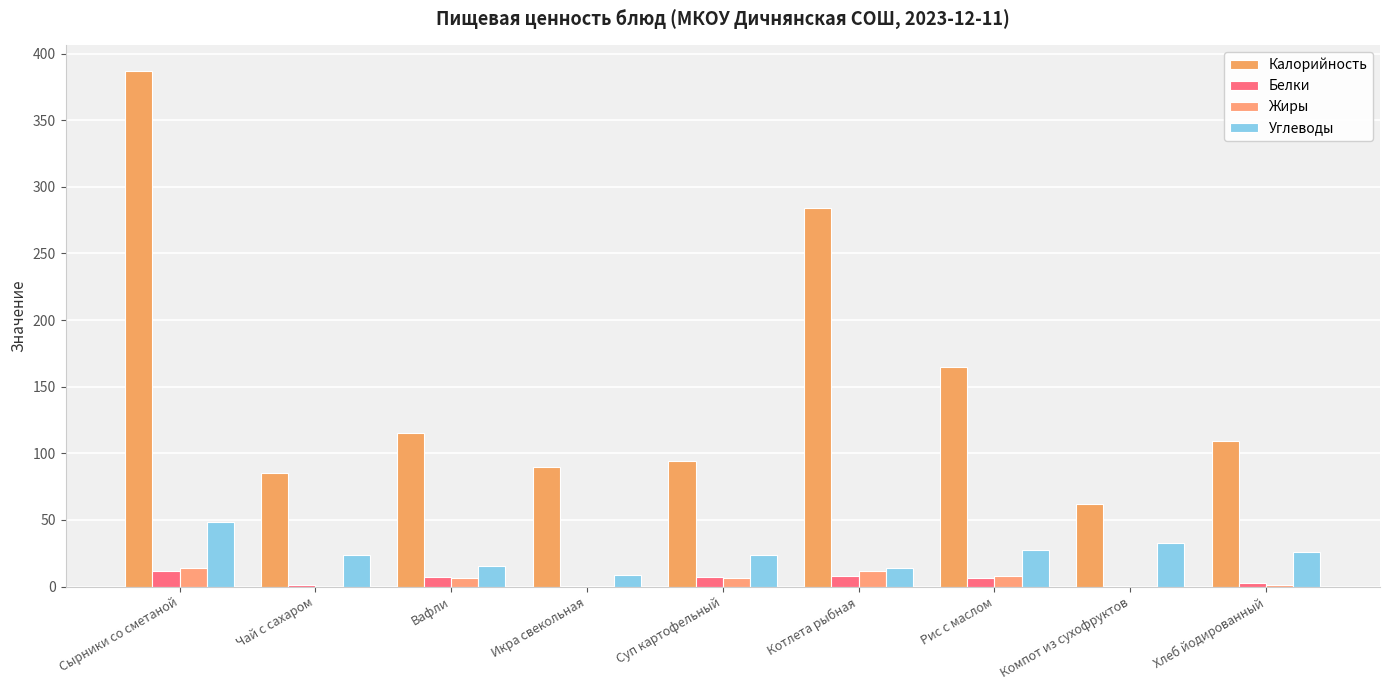

Reading left to right, extract all data points from this chart.

Калорийность: Сырники со сметаной=386.8	Чай с сахаром=85.3	Вафли=115.4	Икра свекольная=90.0	Суп картофельный=94.5	Котлета рыбная=284.0	Рис с маслом=165.0	Компот из сухофруктов=62.0	Хлеб йодированный=109.5
Белки: Сырники со сметаной=11.3	Чай с сахаром=0.9	Вафли=7.1	Икра свекольная=0.2	Суп картофельный=7.3	Котлета рыбная=8.1	Рис с маслом=6.6	Компот из сухофруктов=0.2	Хлеб йодированный=2.3
Жиры: Сырники со сметаной=13.7	Чай с сахаром=0.0	Вафли=6.1	Икра свекольная=0.1	Суп картофельный=6.6	Котлета рыбная=11.8	Рис с маслом=8.1	Компот из сухофруктов=0.0	Хлеб йодированный=1.1
Углеводы: Сырники со сметаной=48.4	Чай с сахаром=23.9	Вафли=15.5	Икра свекольная=9.0	Суп картофельный=23.8	Котлета рыбная=13.6	Рис с маслом=27.7	Компот из сухофруктов=32.6	Хлеб йодированный=25.6